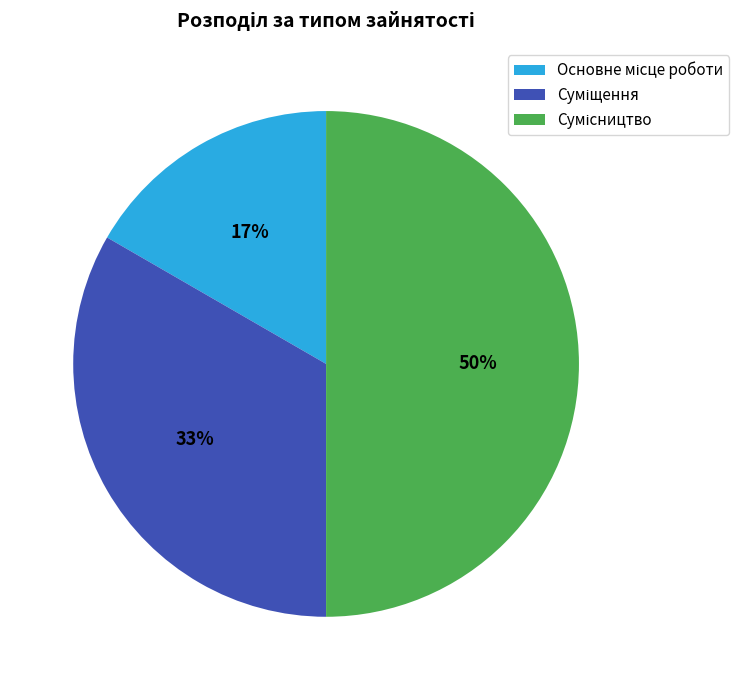

To the nearest percent, what is the average slice percentage?

33%